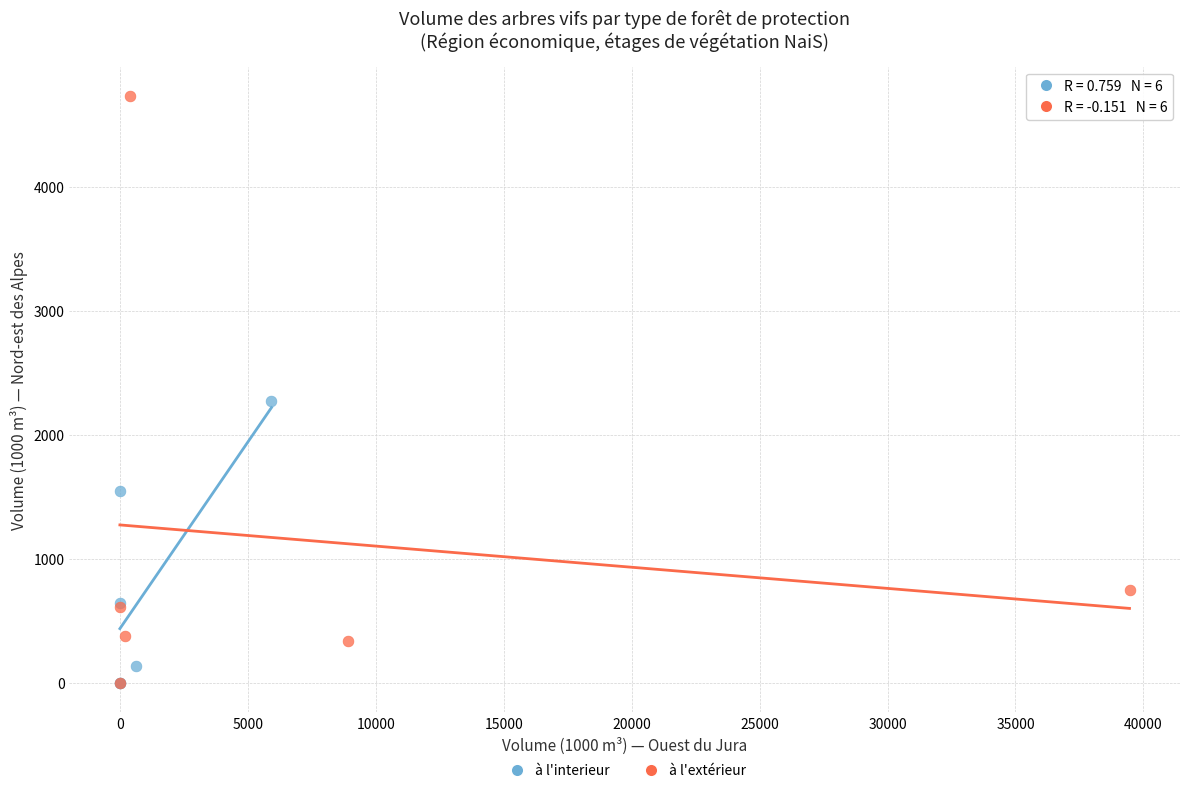

Which series has the largest Y range (max minus min)?

à l'extérieur